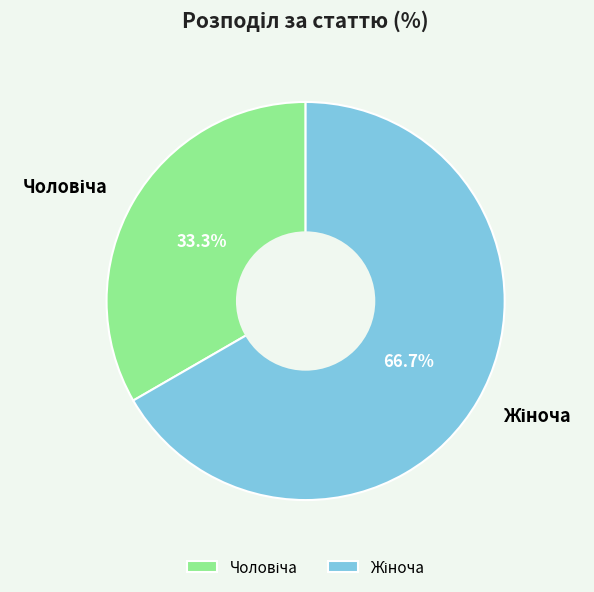

Is there any slice that represents more than half of the pie?

Yes